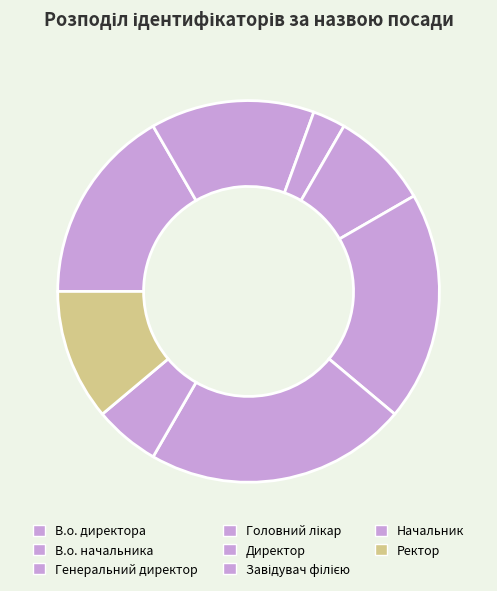

Is there any slice that represents more than half of the pie?

No